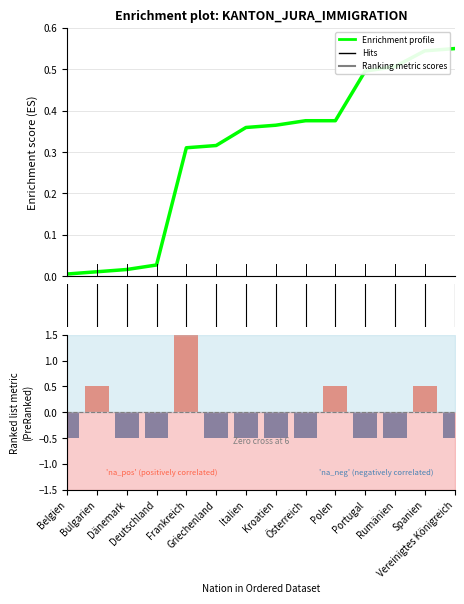

At 4, list the series in order from smallest to largest.

Ranking metric scores, Enrichment profile